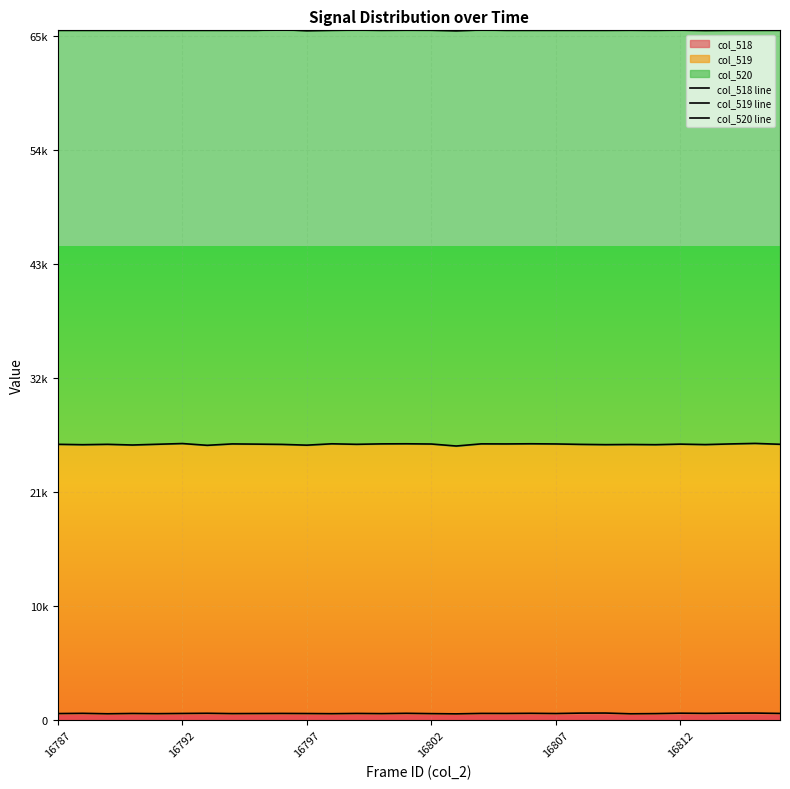

What is the sum of the col_520 line values at 18 and 16802?

131070